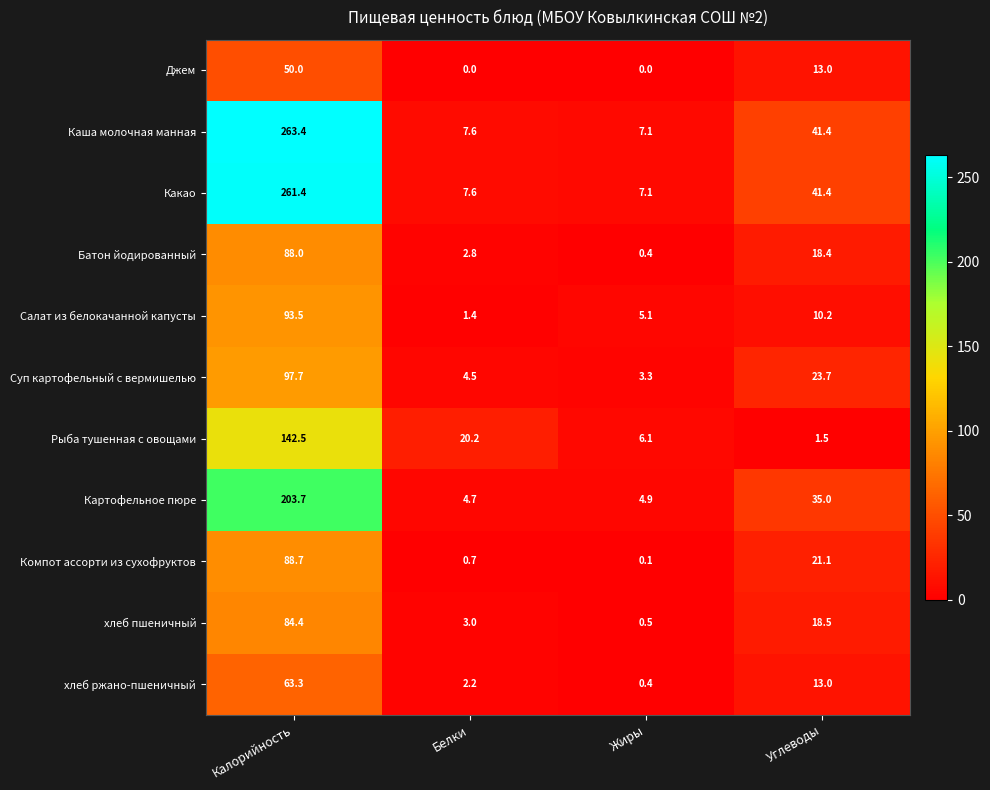

Which series has the largest total across all categories?

Каша молочная манная